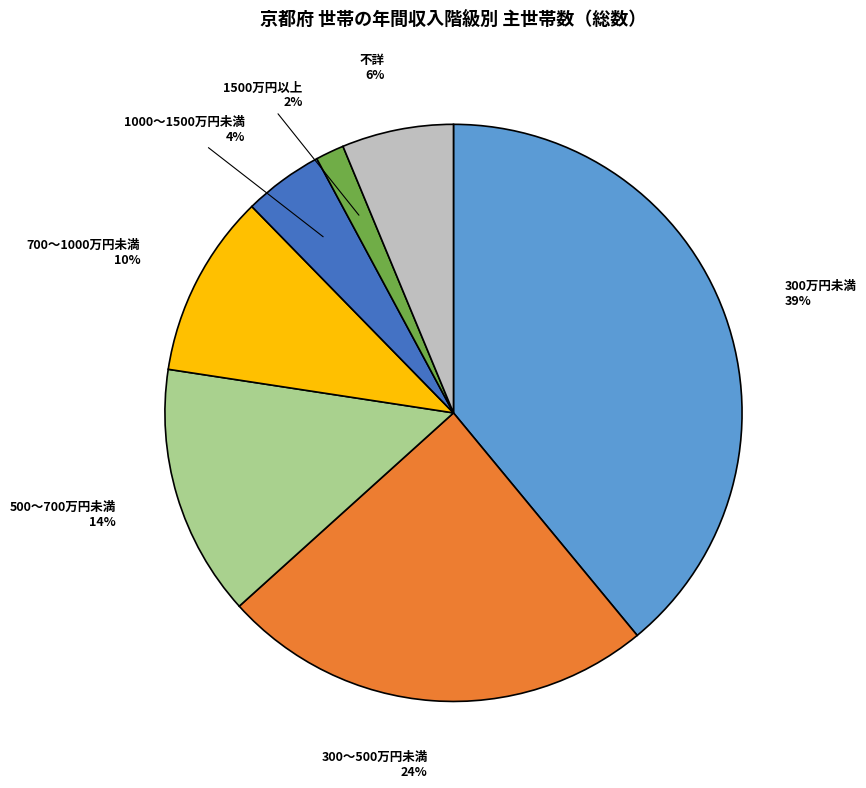

To the nearest percent, what is the average slice percentage?

14%